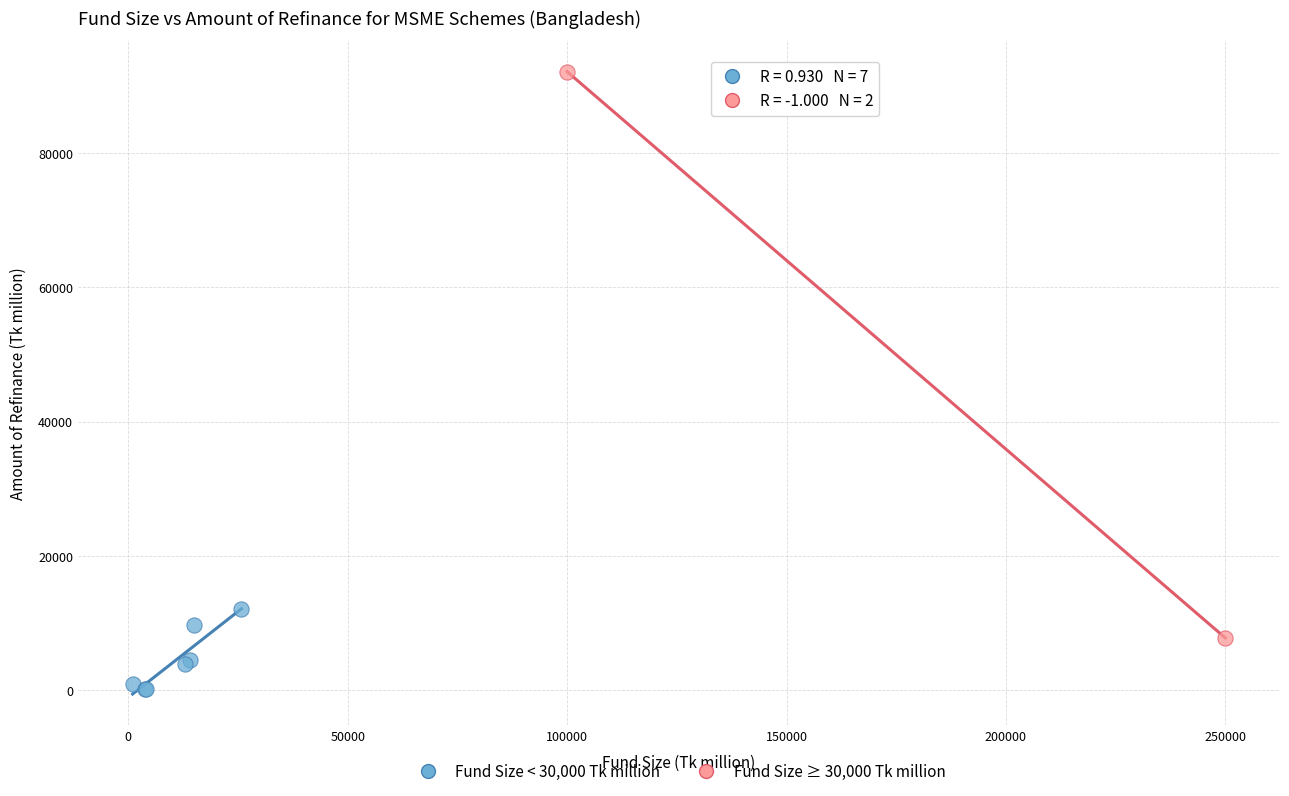

What are all the series names shown in the legend?

Fund Size < 30,000 Tk million, Fund Size ≥ 30,000 Tk million